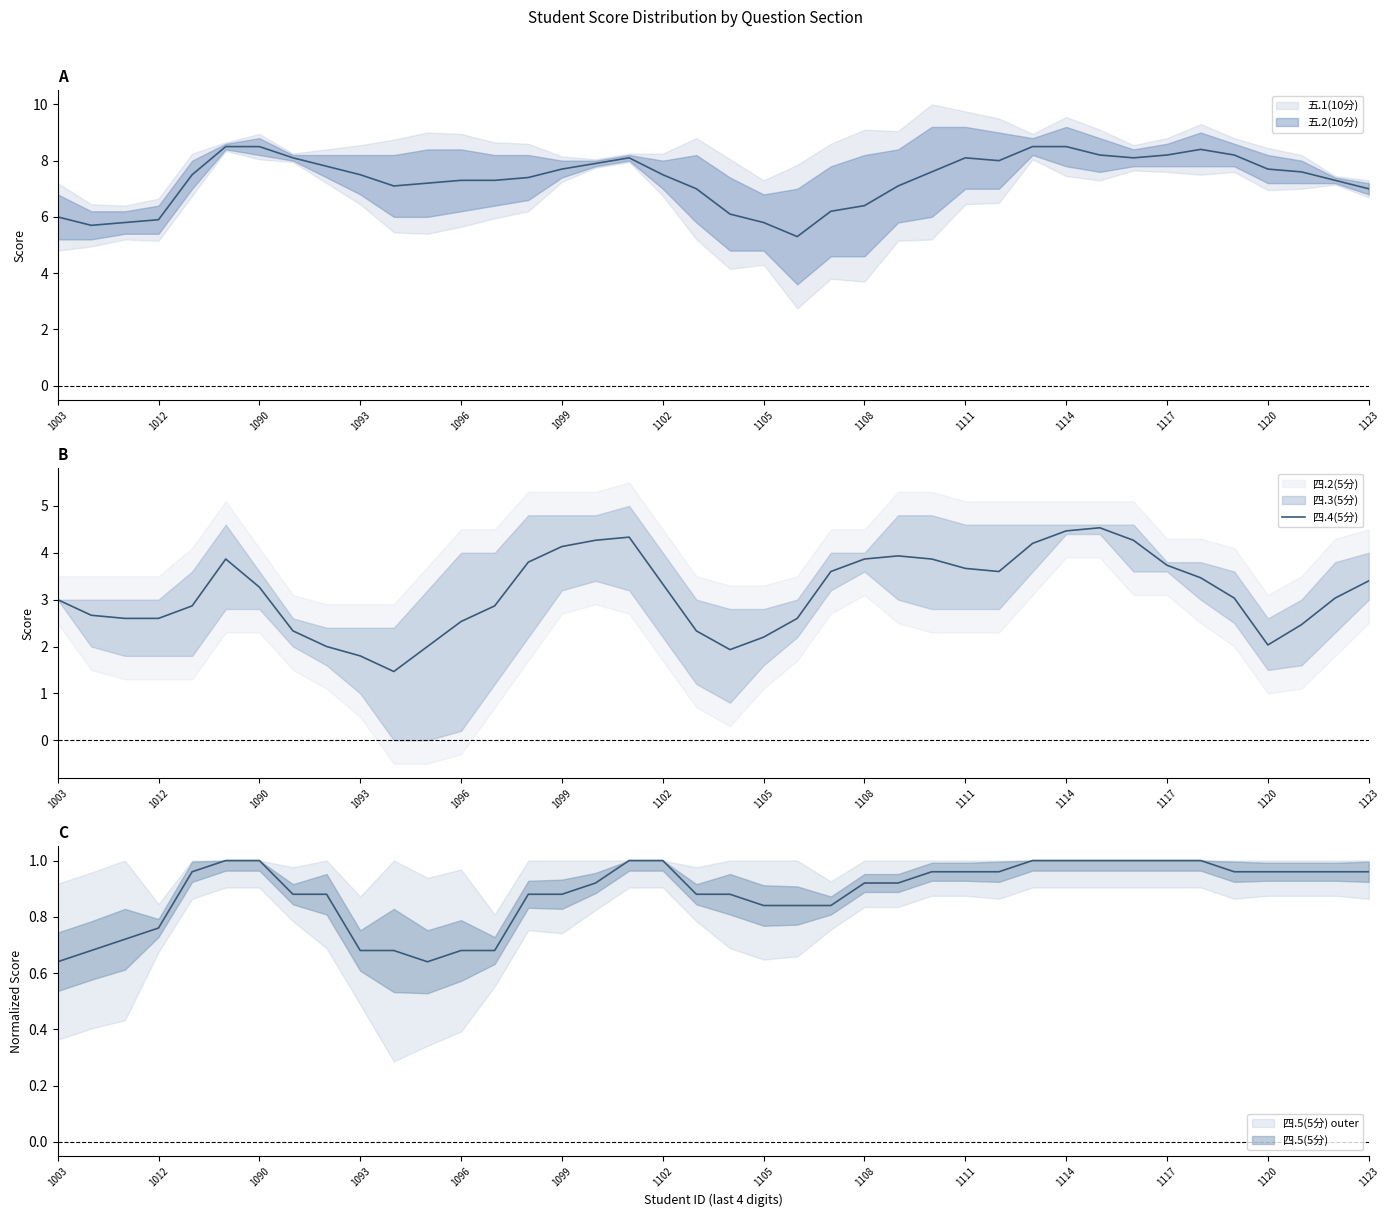

Is it true that the value at 1102 is 4.9?

False